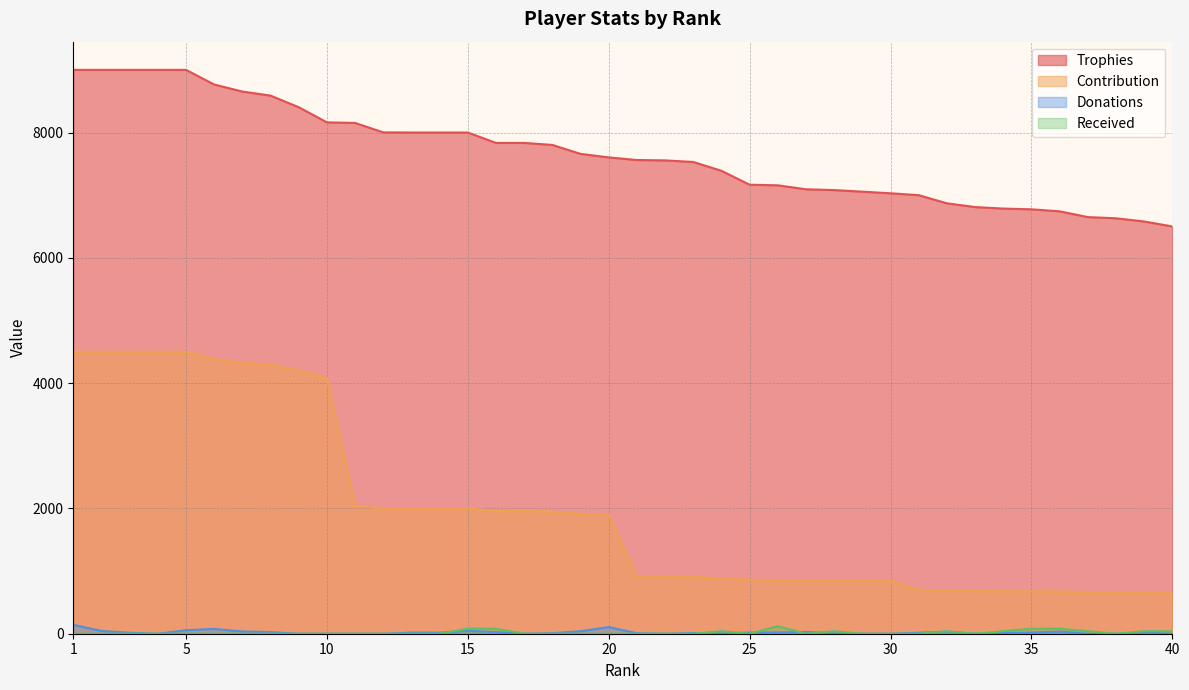

True or false: Received and Trophies cross at least once.

False